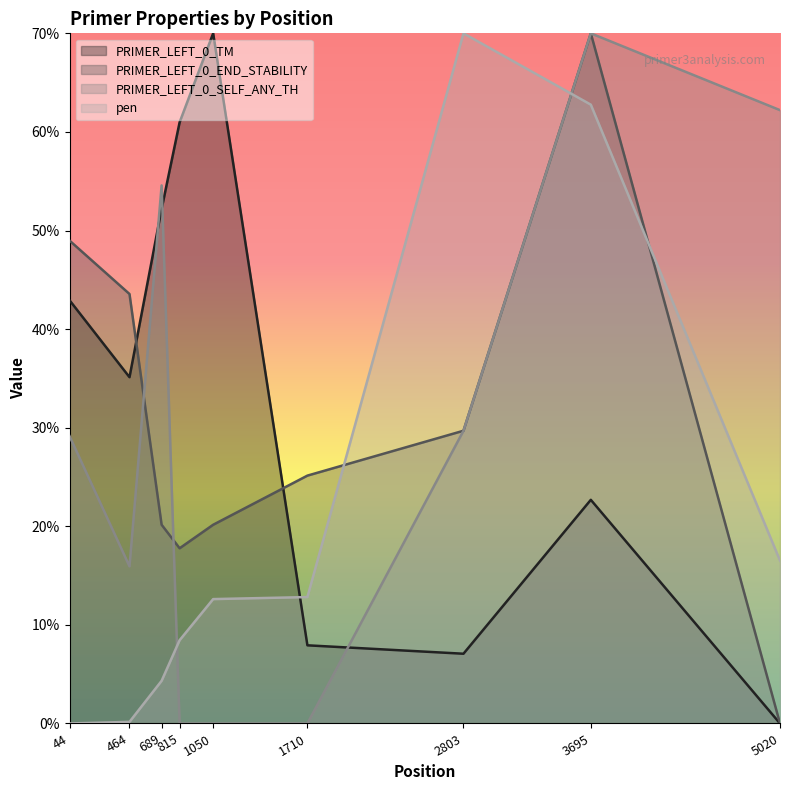

At which label does PRIMER_LEFT_0_END_STABILITY first exceed 25?

44